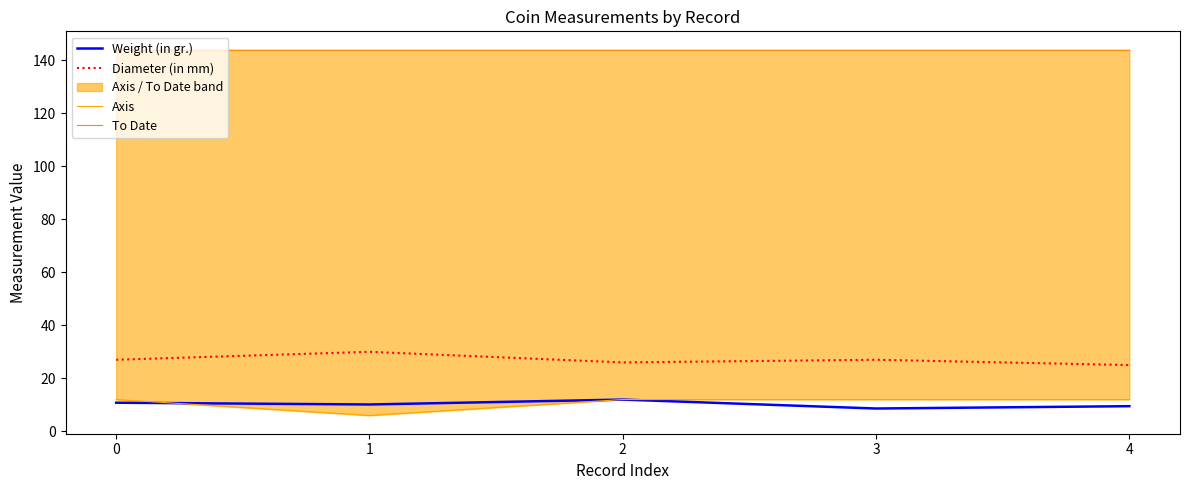

At how many categories does at least one series exceed 31?

5